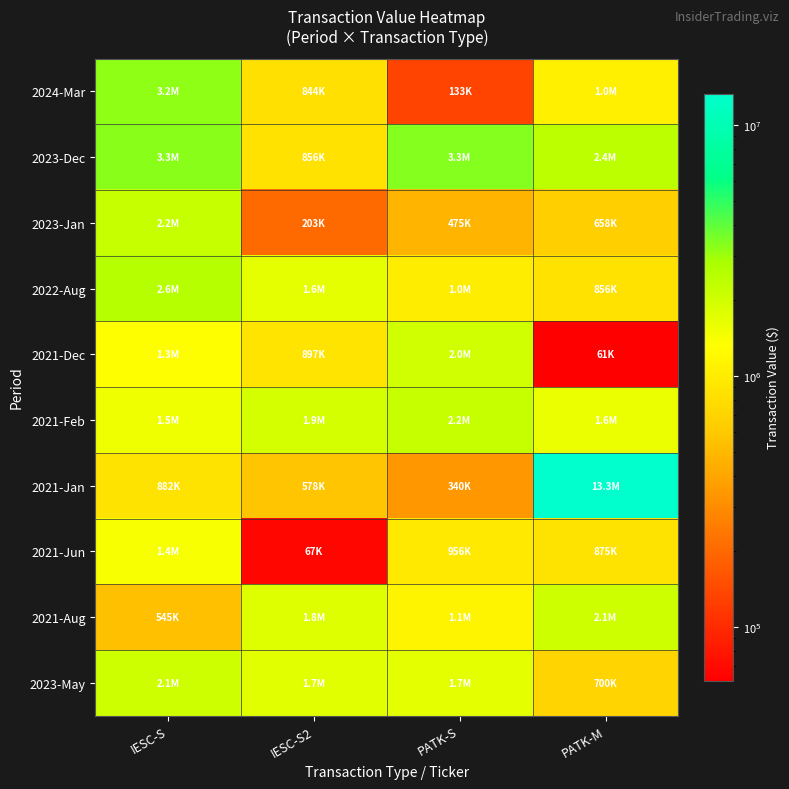

How many categories are shown in the chart?

4